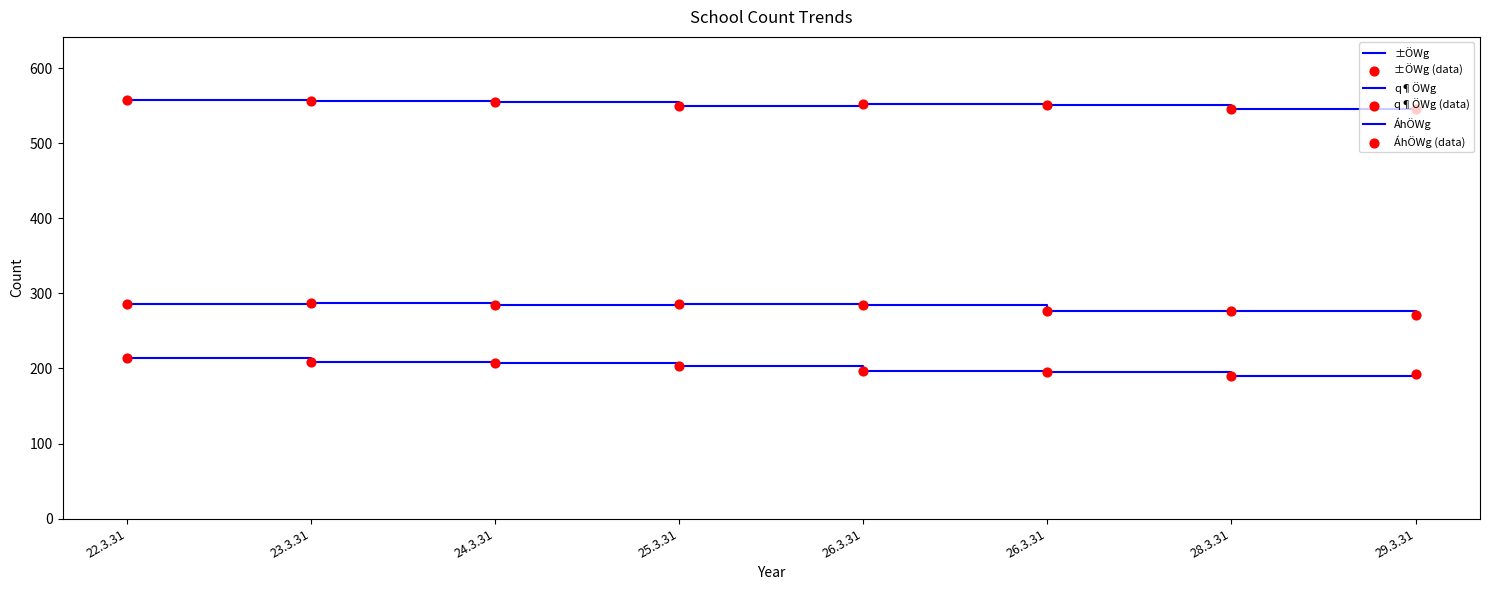

Is this an area chart (filled region under the line)?

No